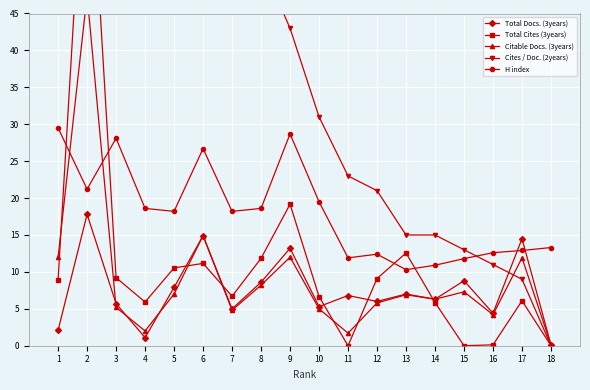

How many data points in Cites / Doc. (2years) are less than 43?

9